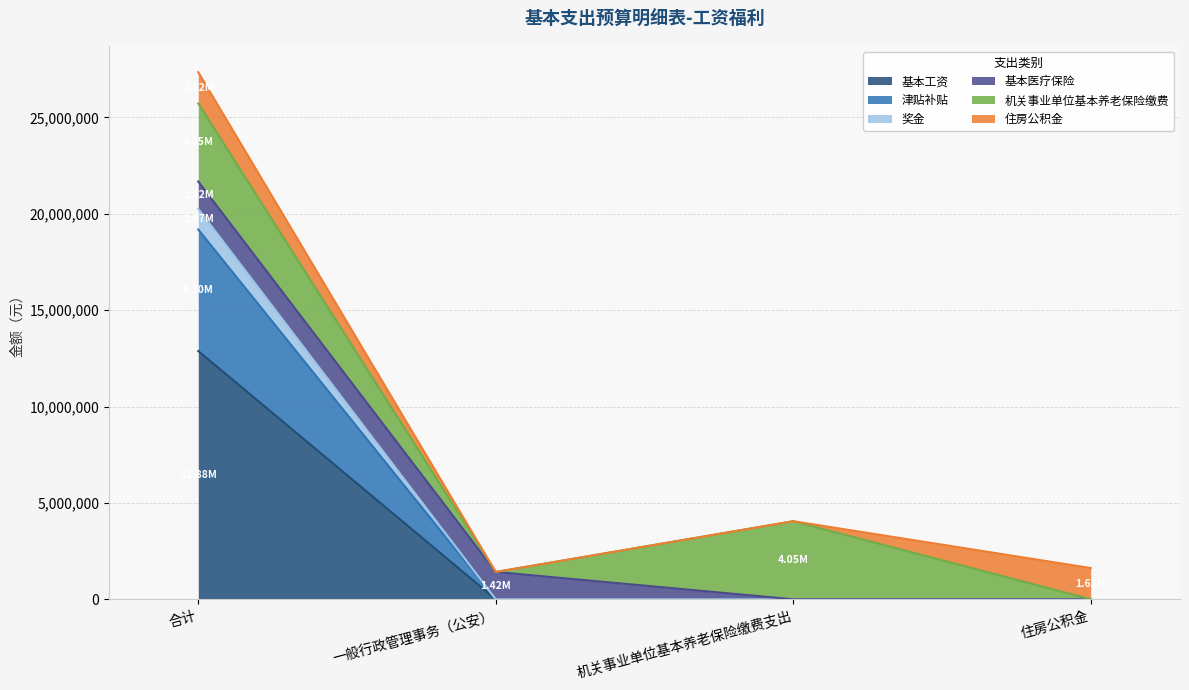

True or false: 津贴补贴 has more than 1 points higher than both neighbors.

False